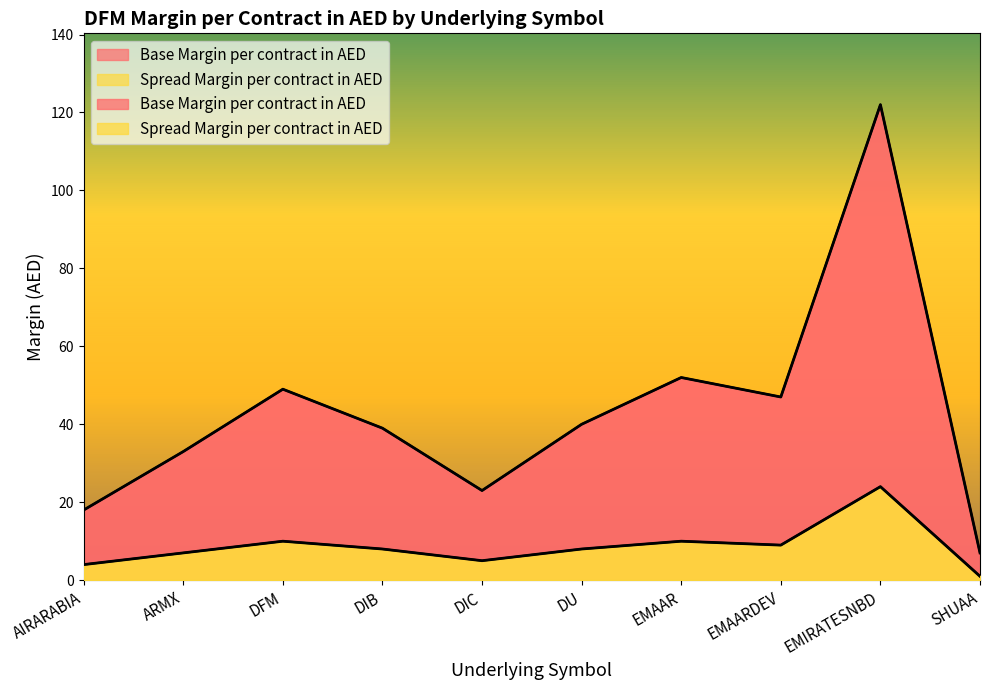

True or false: Base Margin per contract in AED has a value of 40 at DU.

True